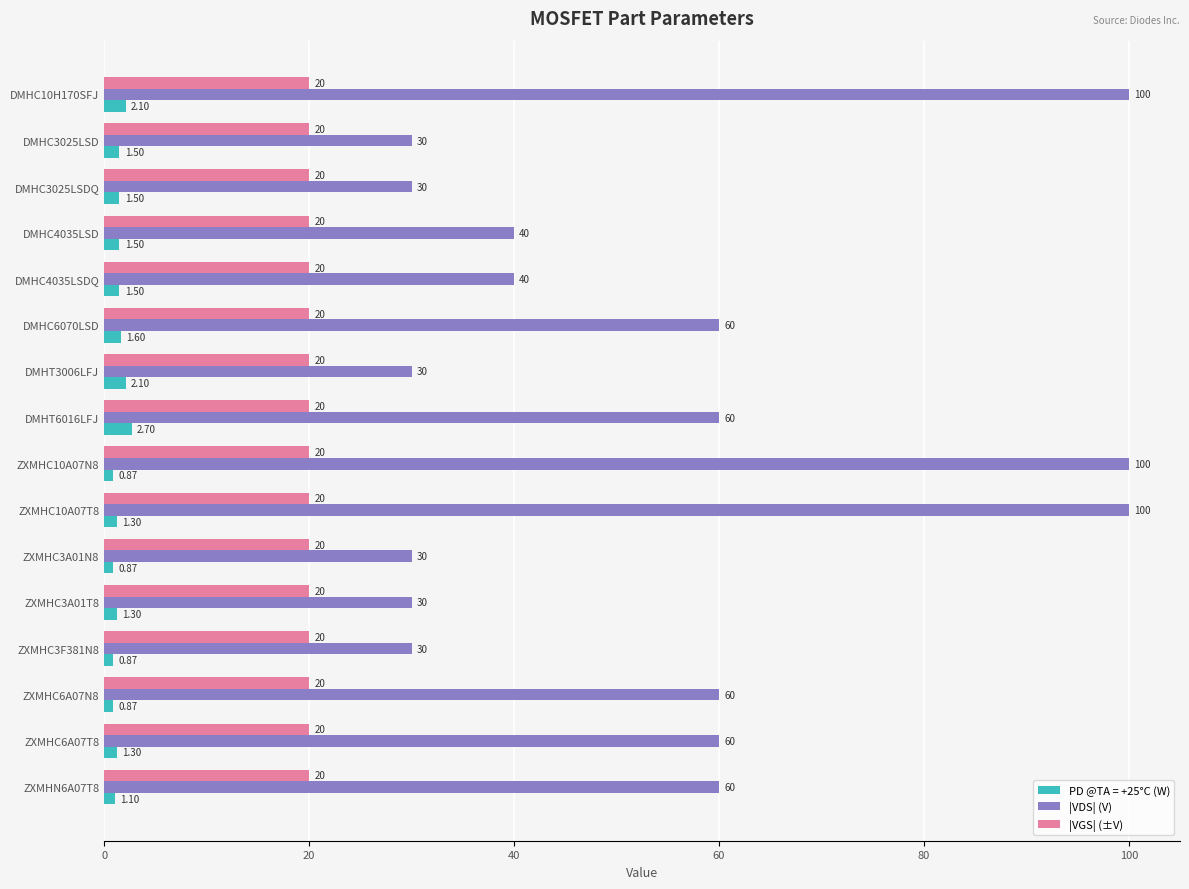

Rank the series by their average value, from highest to lowest.

|VDS| (V), |VGS| (±V), PD @TA = +25°C (W)